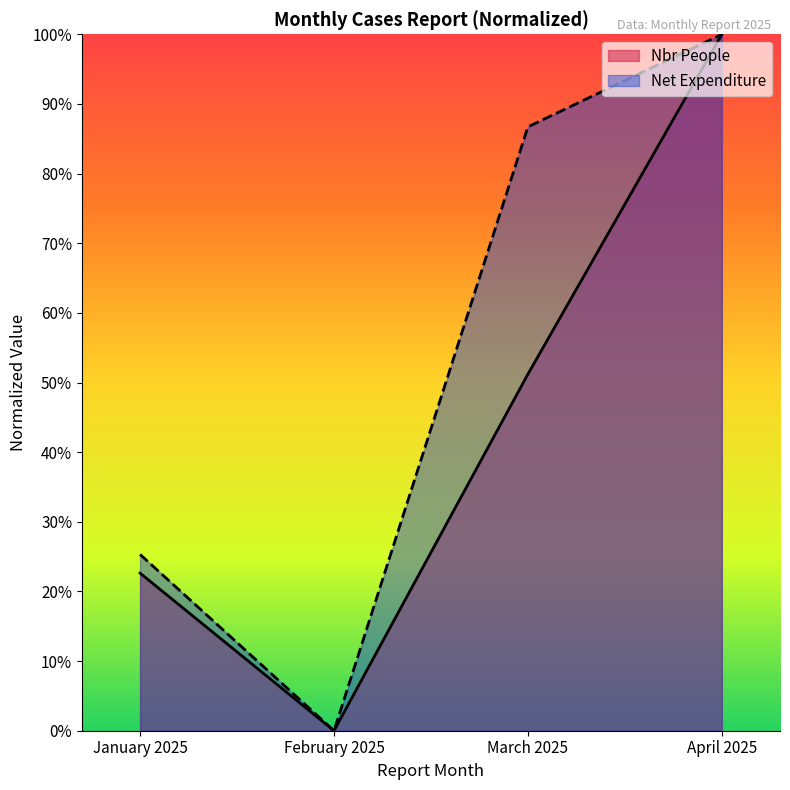

How many lines are shown in the chart?

2